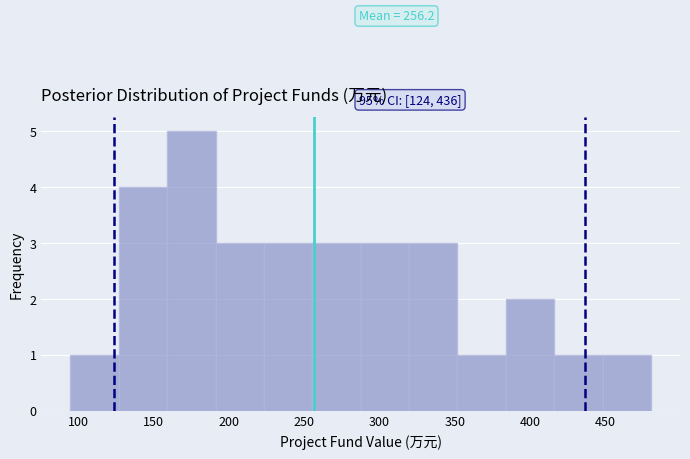

Which range on the x-axis has the tallest bar?

160 to 190